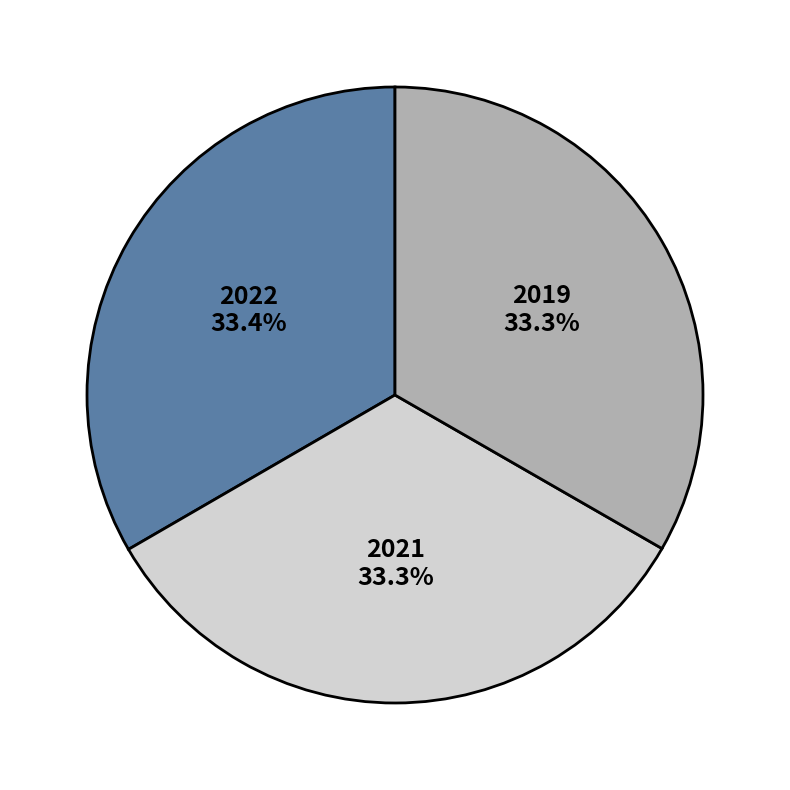

Is there any slice that represents more than half of the pie?

No